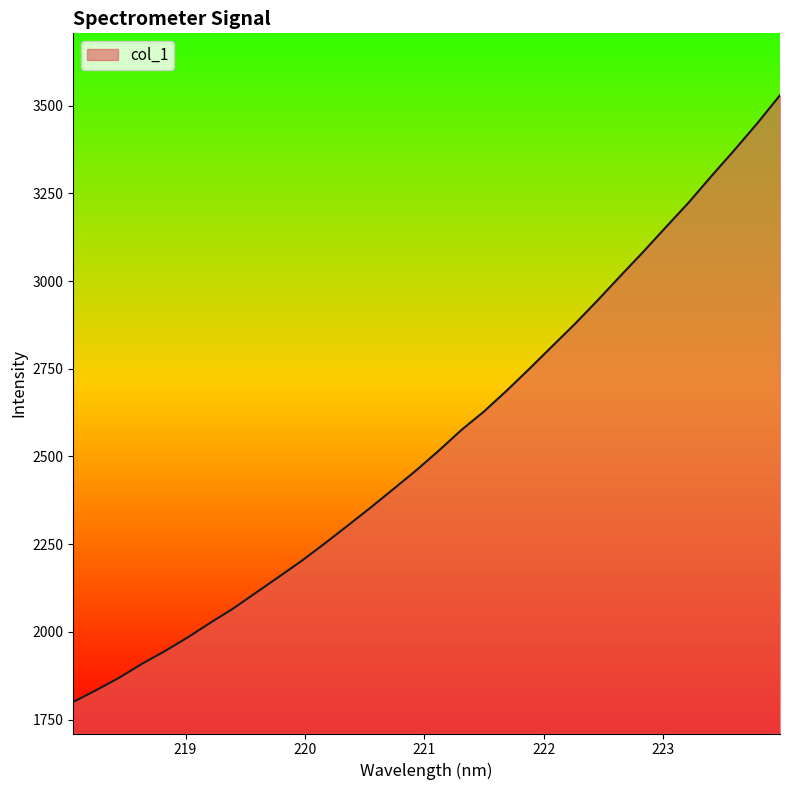

Reading left to right, what are all the values shown in this chart?

1800.4	1833.7	1868.8	1908.7	1944.8	1983.7	2025.8	2066.3	2111.5	2156.6	2202.1	2251.1	2301.6	2352.7	2405.5	2458.8	2515.4	2574.7	2628.1	2687.7	2750.2	2814.4	2878.2	2945.7	3015.2	3083.8	3154.6	3224.7	3300.2	3373.7	3449.6	3529.8